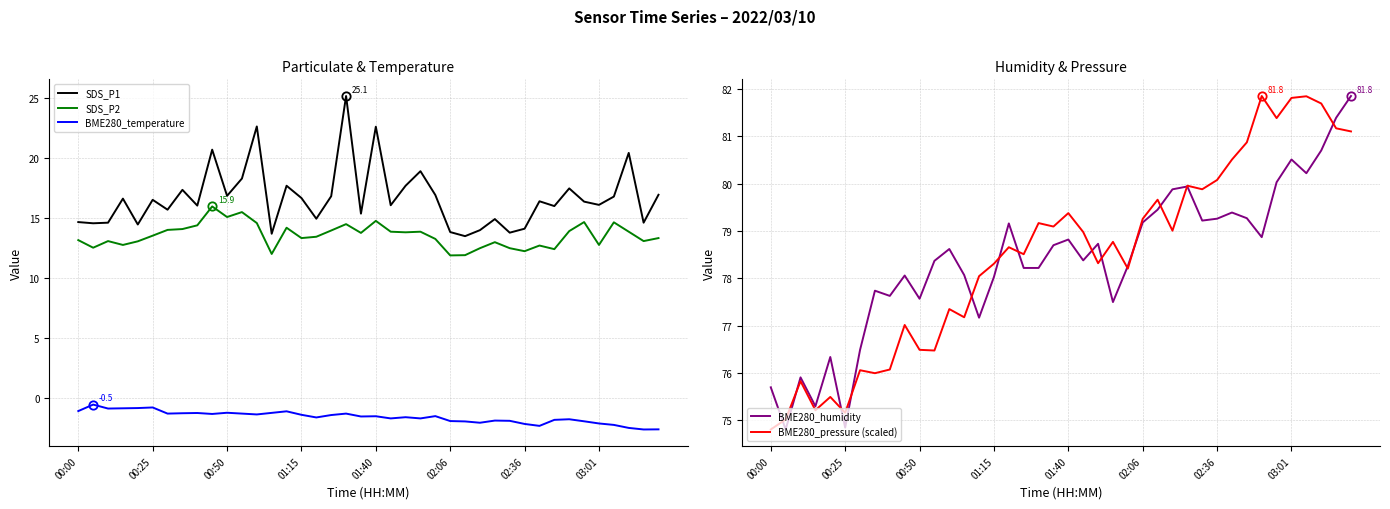

Is it true that BME280_pressure (scaled) equals 41.6 at 00:50?

False